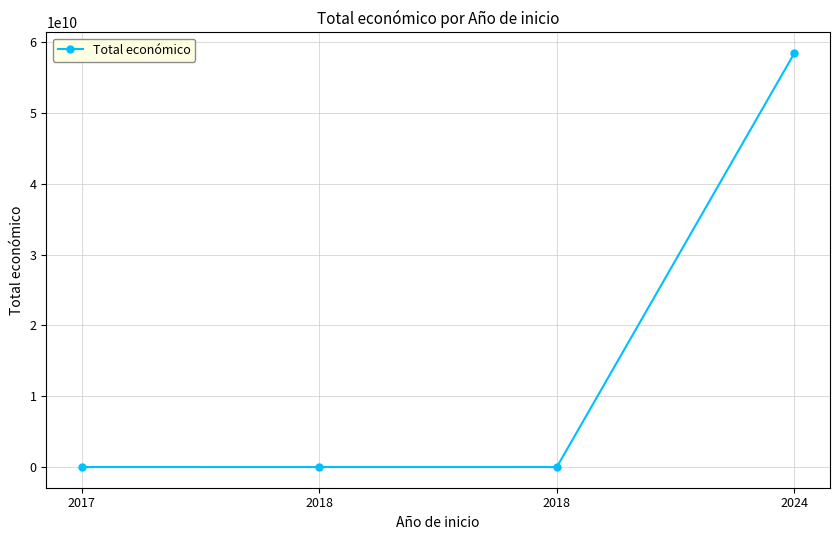

Reading right to left, list all the values displayed in this chart.

2024=58462941715	2018=7967413	2018=4905702	2017=3487018